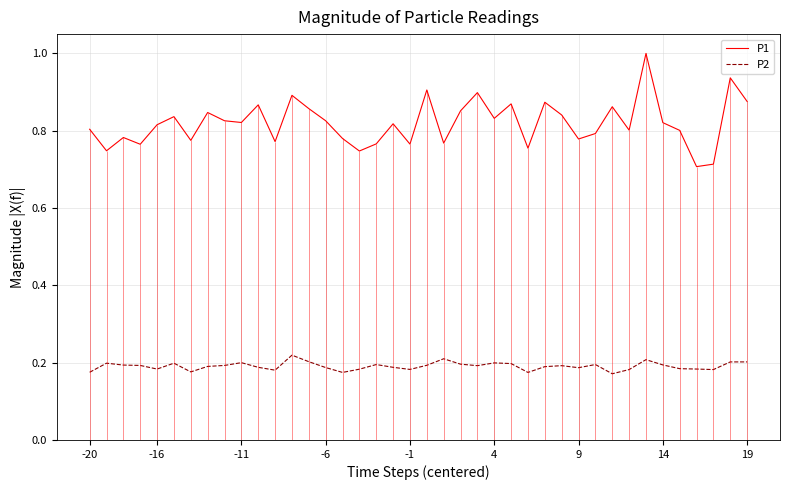

True or false: P2 and P1 cross at least once.

False